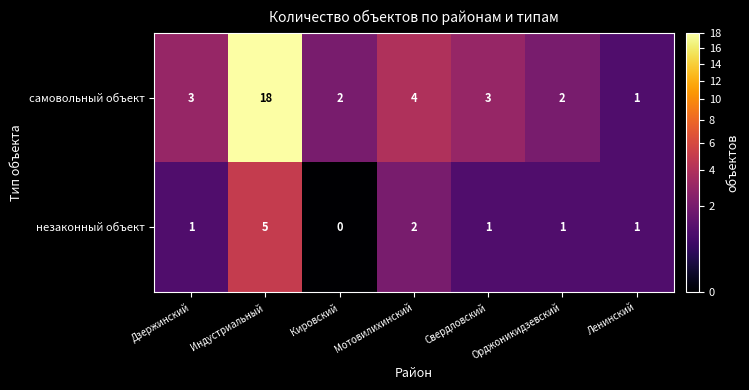

The самовольный объект series shows 3 at Свердловский. True or false?

True